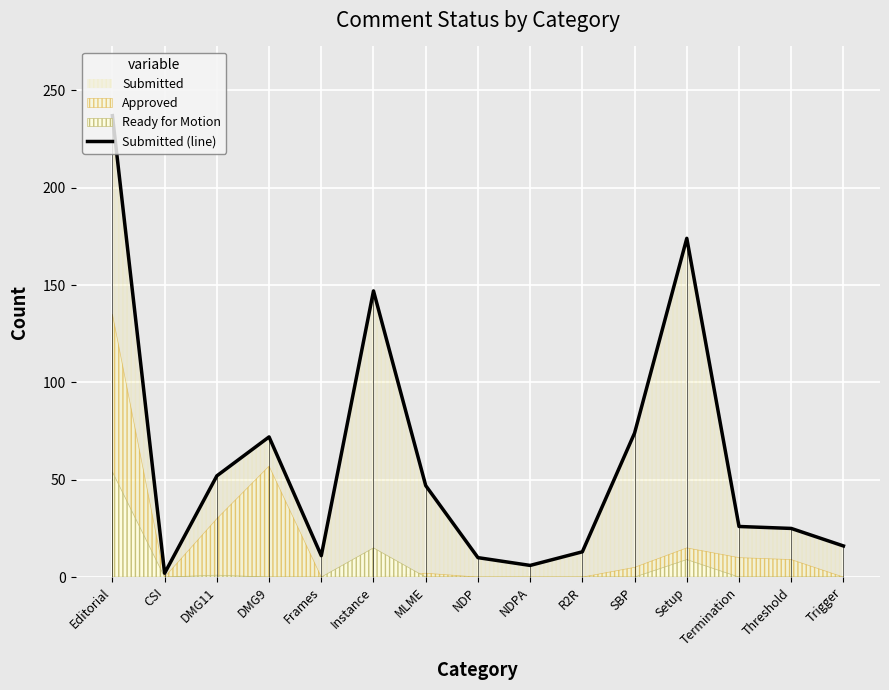

How many points are lower than both their immediate neighbors (excluding endpoints)?

3